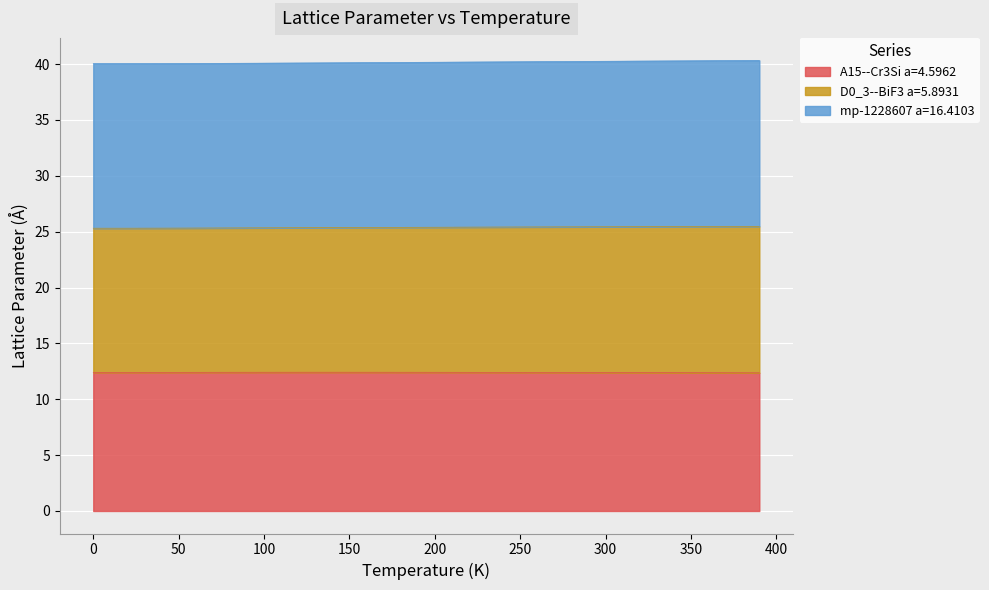

True or false: A15--Cr3Si a=4.5962 has a value of 2.8 at 290.0.

False